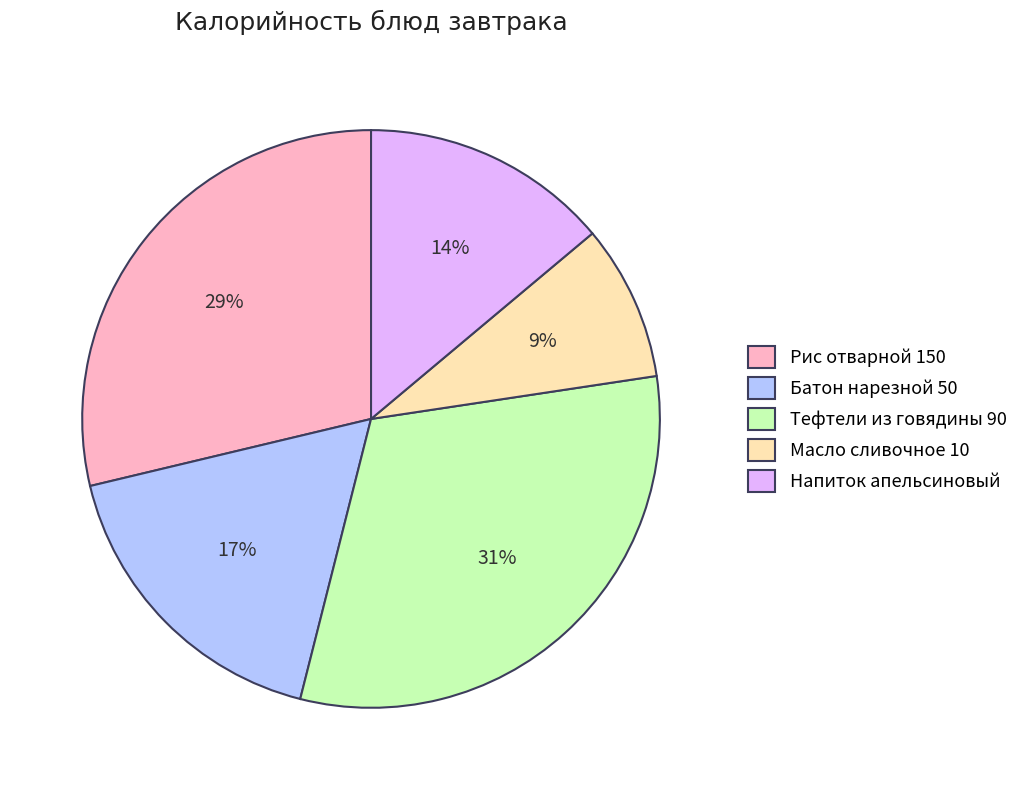

Is there a majority slice in this chart?

No